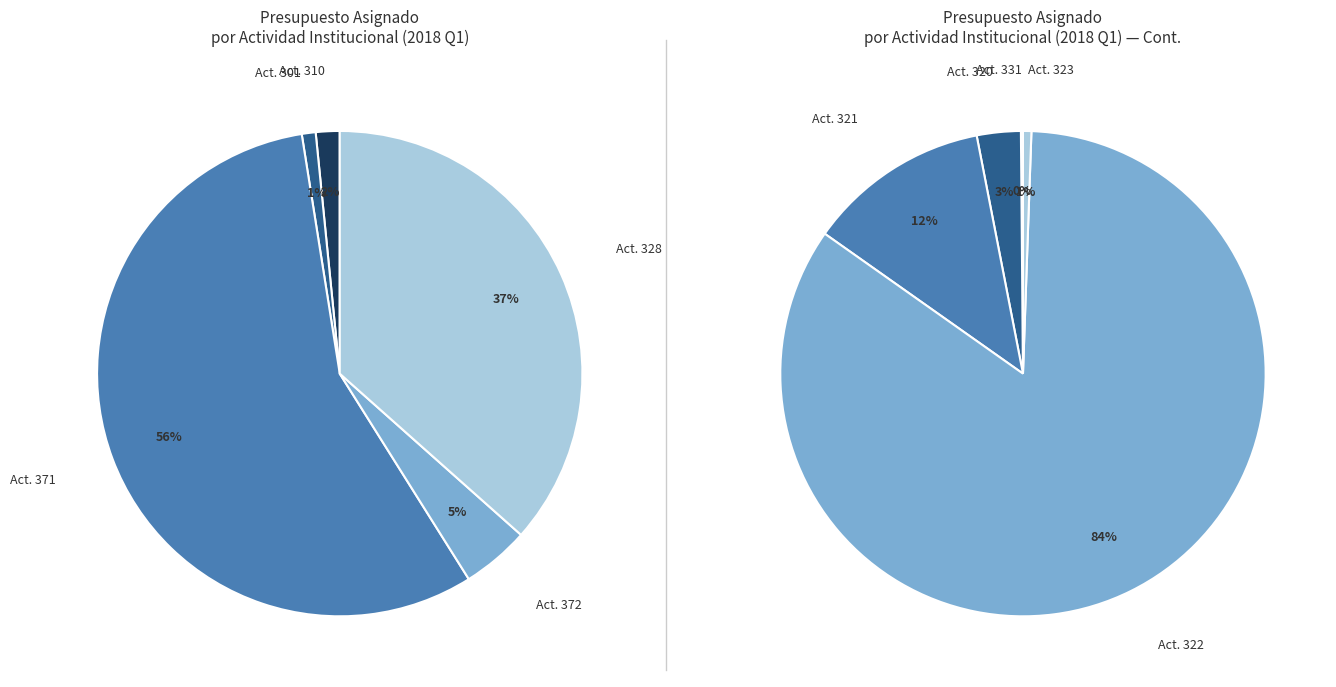

How many segments does this pie chart have?

10